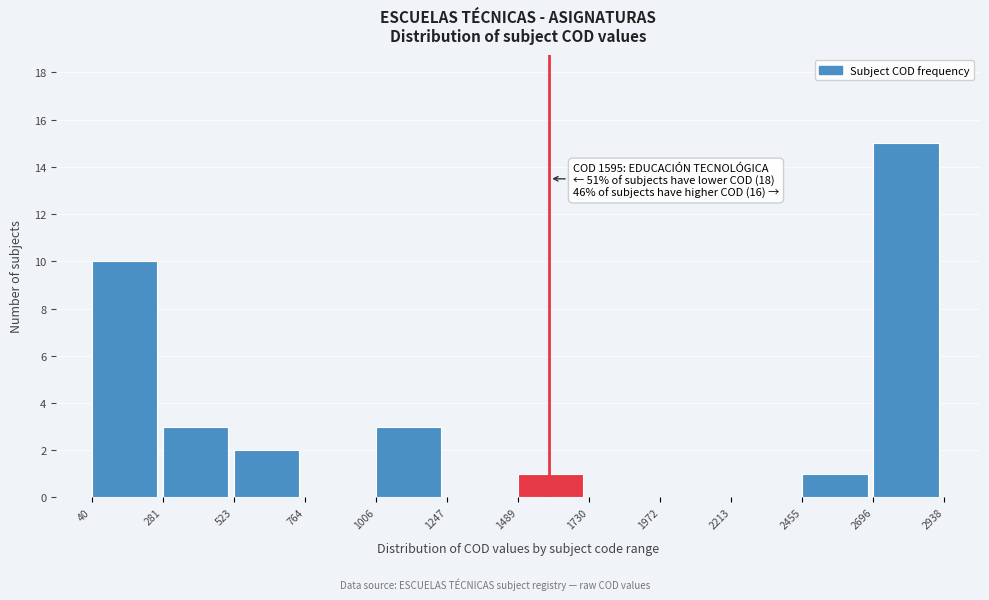

Over which range of the x-axis is the bar tallest?

2696 to 2938